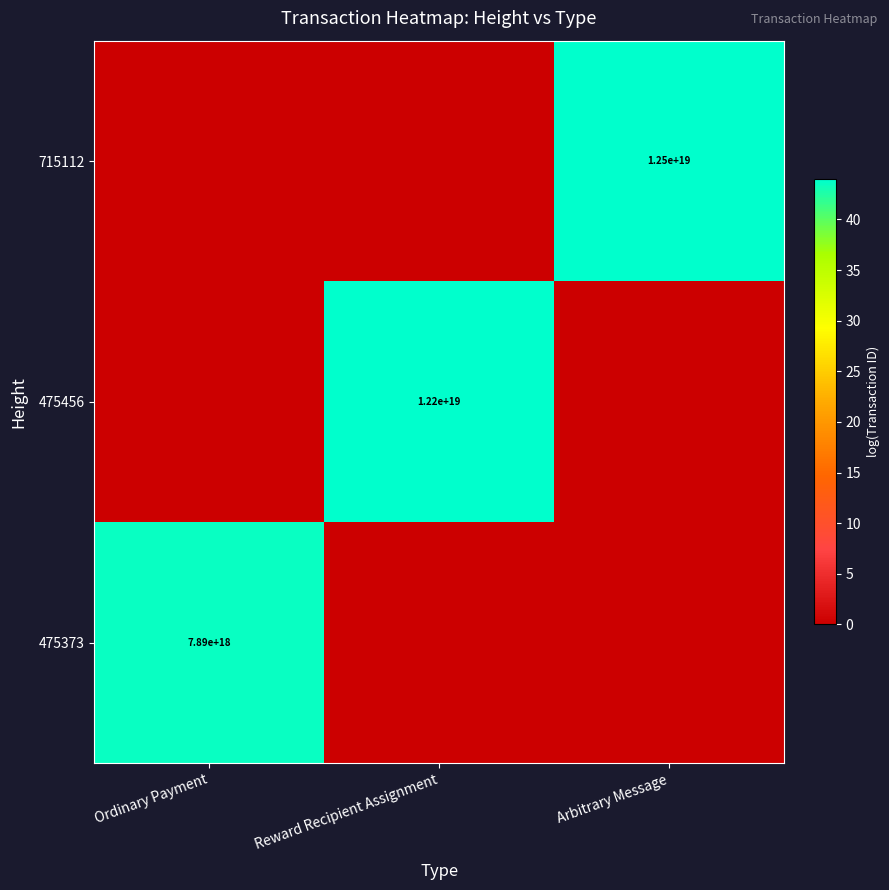

True or false: 715112 has a value of 16253579875334973440 at Arbitrary Message.

False